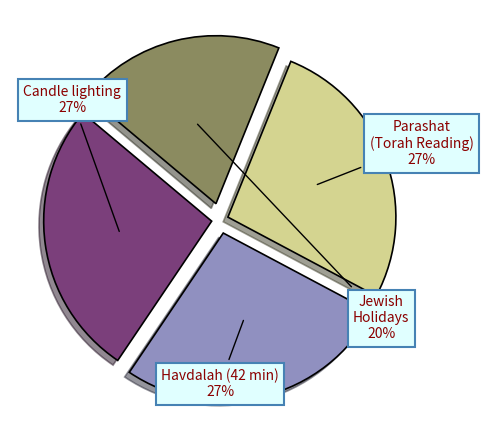

What is the smallest slice in the pie chart?

Jewish Holidays